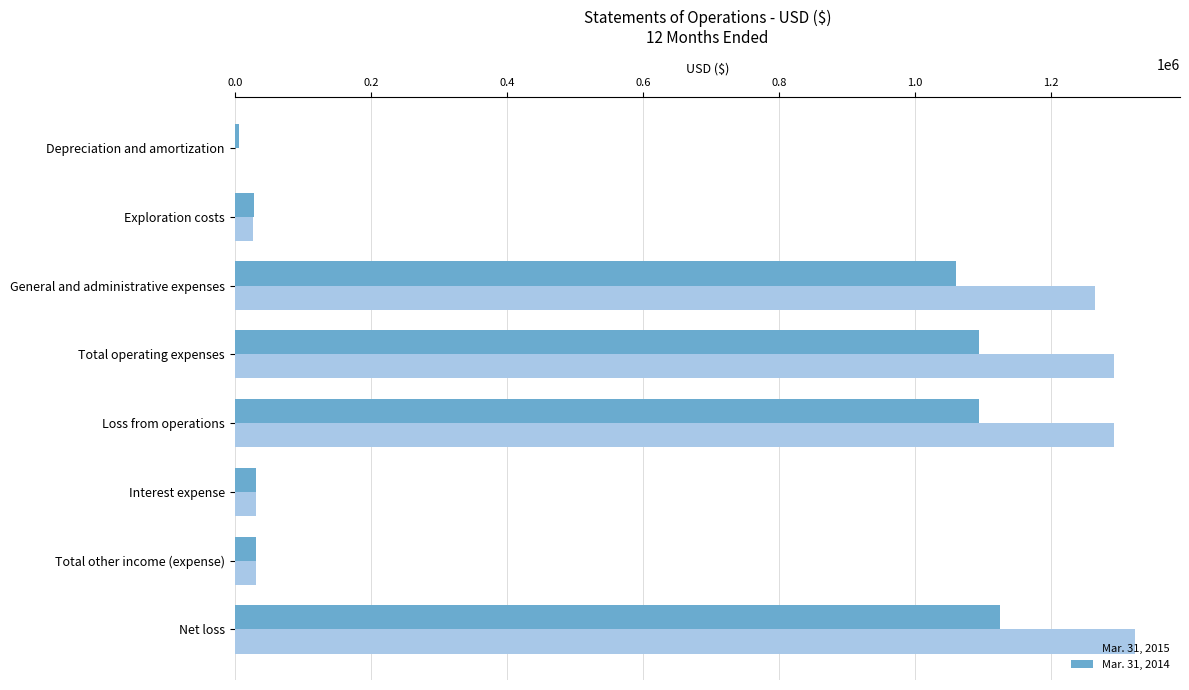

At which label does Mar. 31, 2014 reach its peak?

Net loss